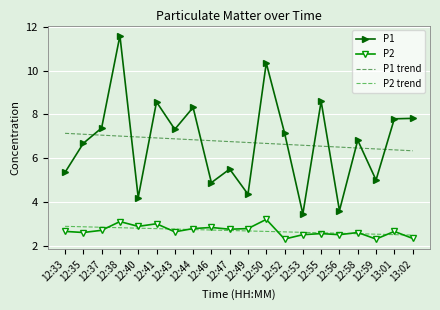

How many times do P2 and P2 trend cross each other?

8